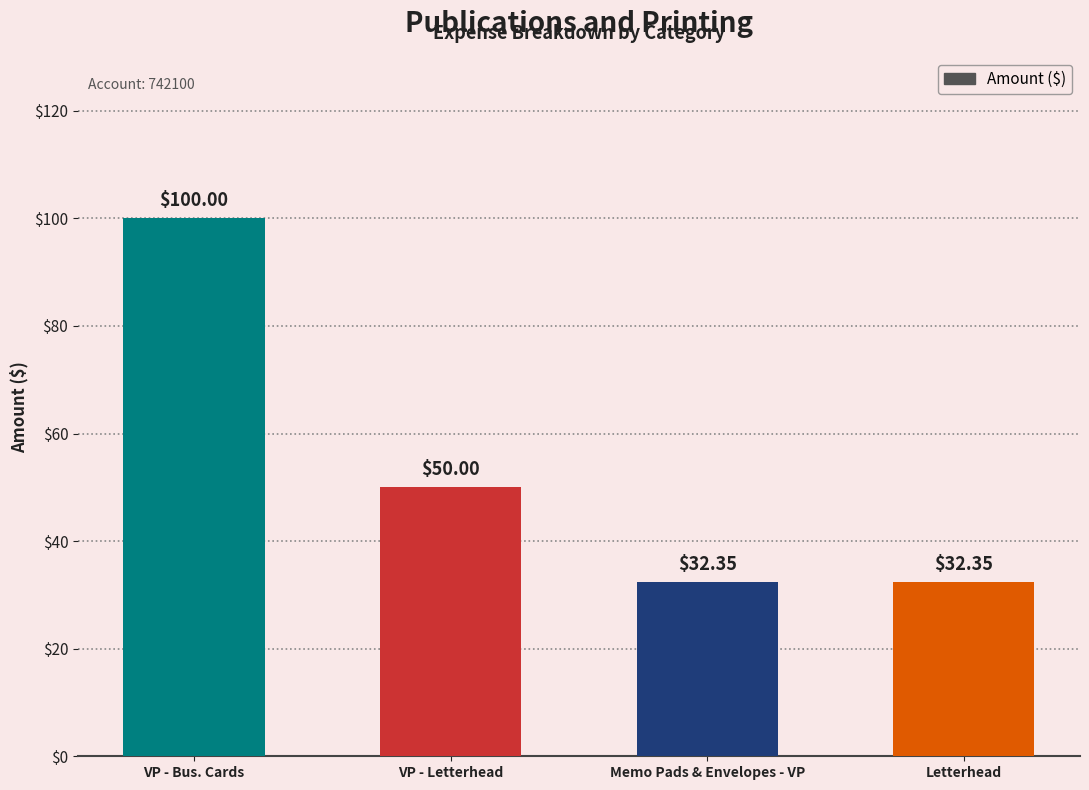

What position from the left is VP - Letterhead?

2